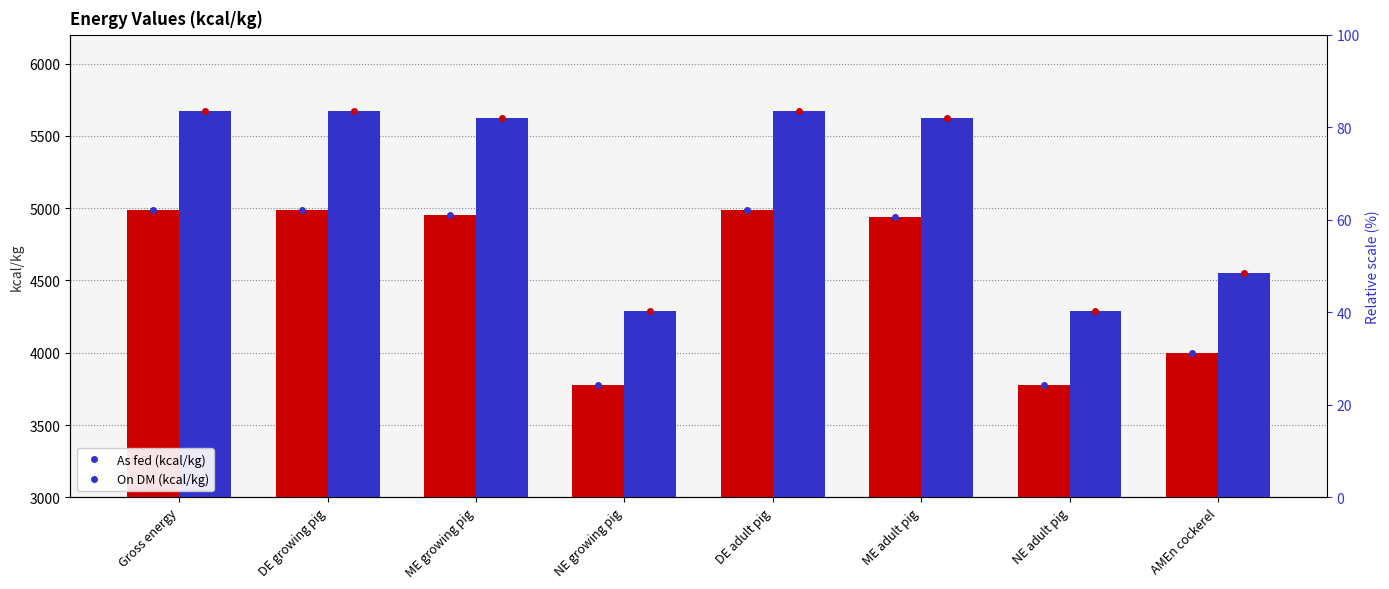

Reading right to left, list all the values displayed in this chart.

As fed: 4000	3780	4940	4990	3780	4950	4990	4990
On DM: 4550	4290	5620	5670	4290	5620	5670	5670